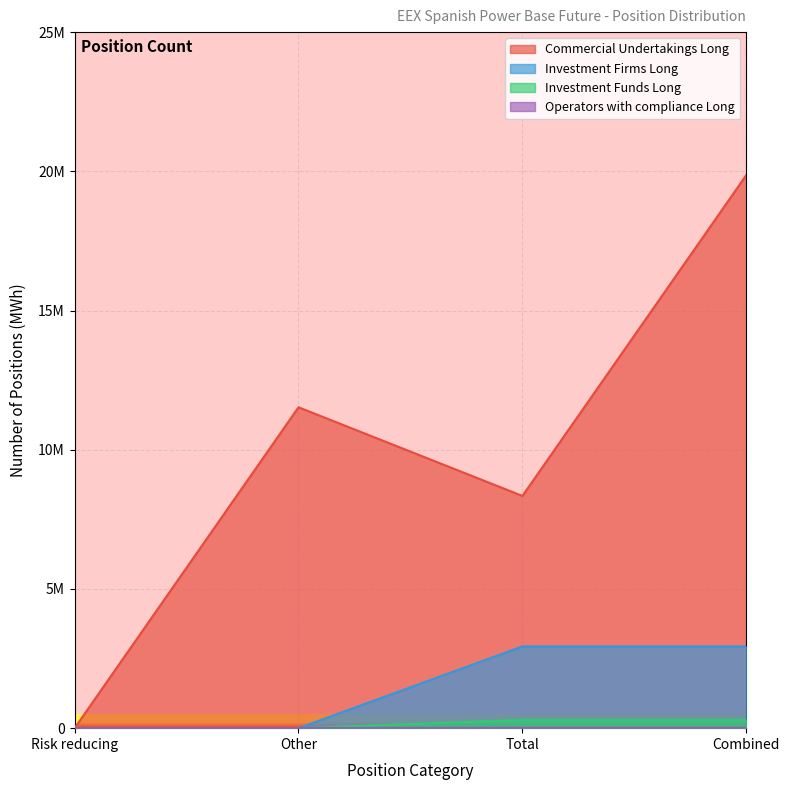

What is the total value across all series at Combined?

23100745